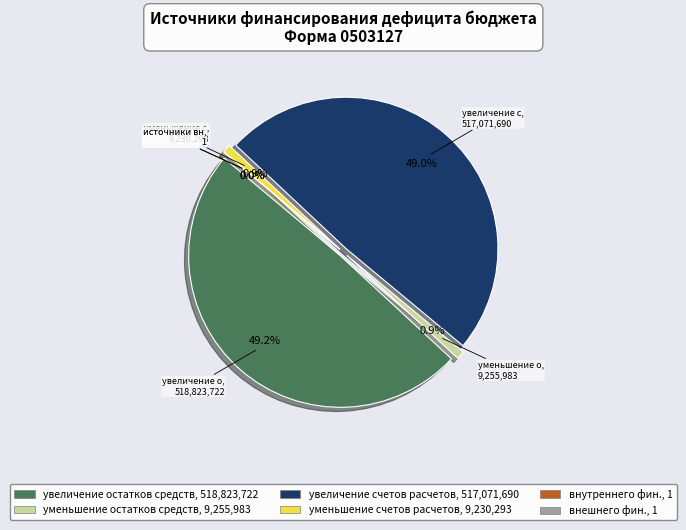

Is увеличение остатков средств the majority of the pie?

No